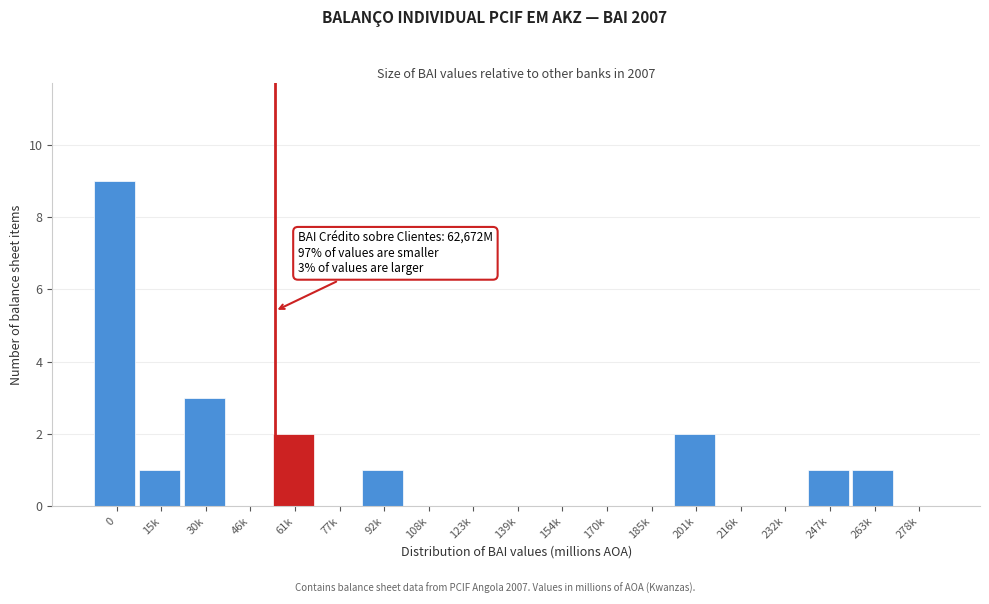

Reading left to right, extract all data points from this chart.

0=9	15k=1	30k=3	46k=0	61k=2	77k=0	92k=1	108k=0	123k=0	139k=0	154k=0	170k=0	185k=0	201k=2	216k=0	232k=0	247k=1	263k=1	278k=0